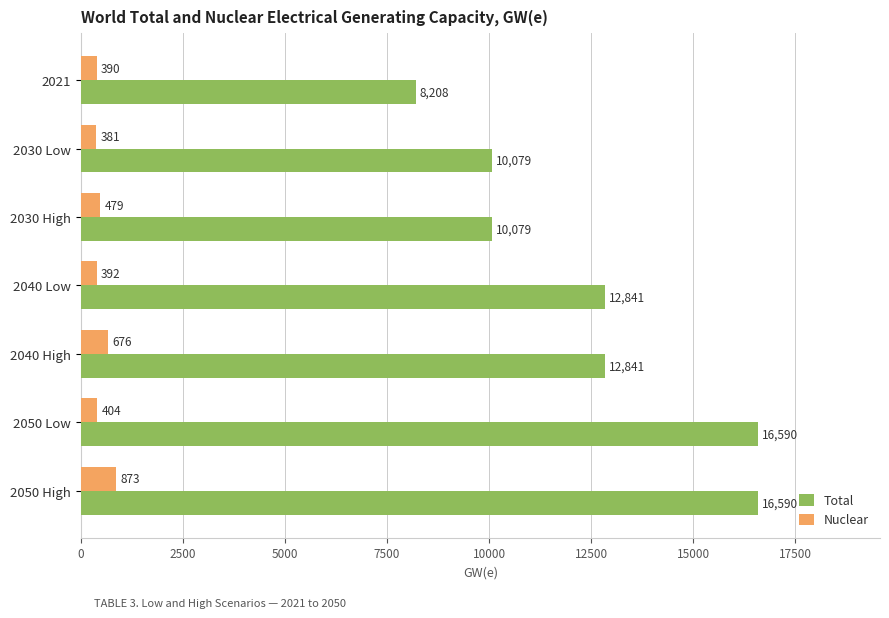

Count the Total values in the range 10079 to 16590.

6